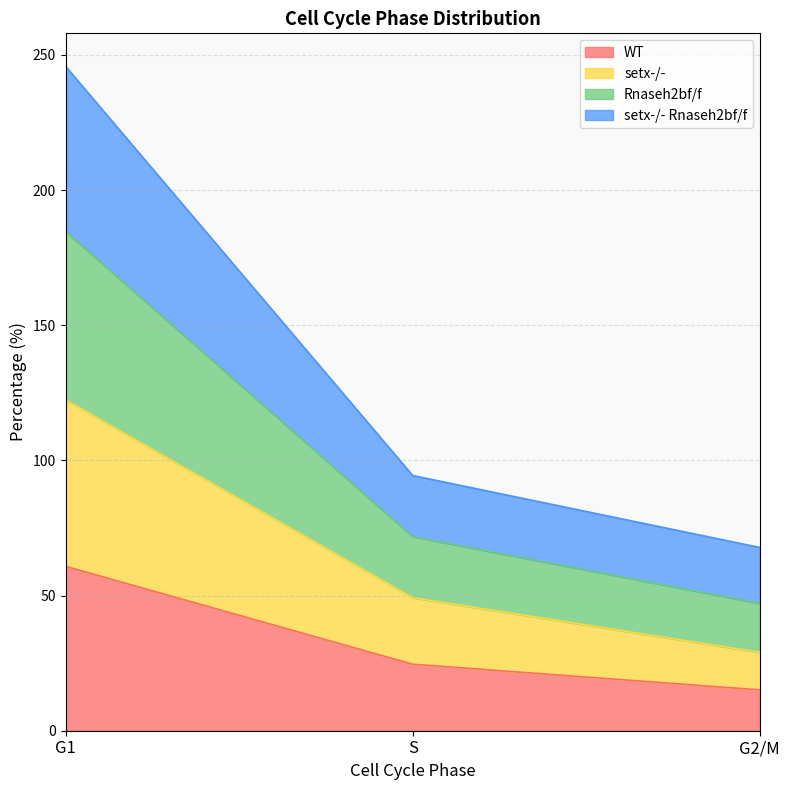

Is it true that WT equals 11.7 at S?

False